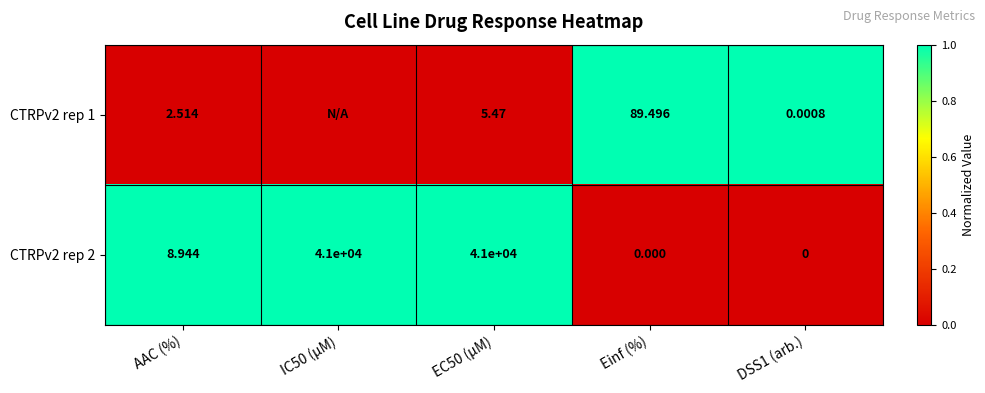

Which has a higher value, IC50 (µM) or EC50 (µM)?

IC50 (µM)